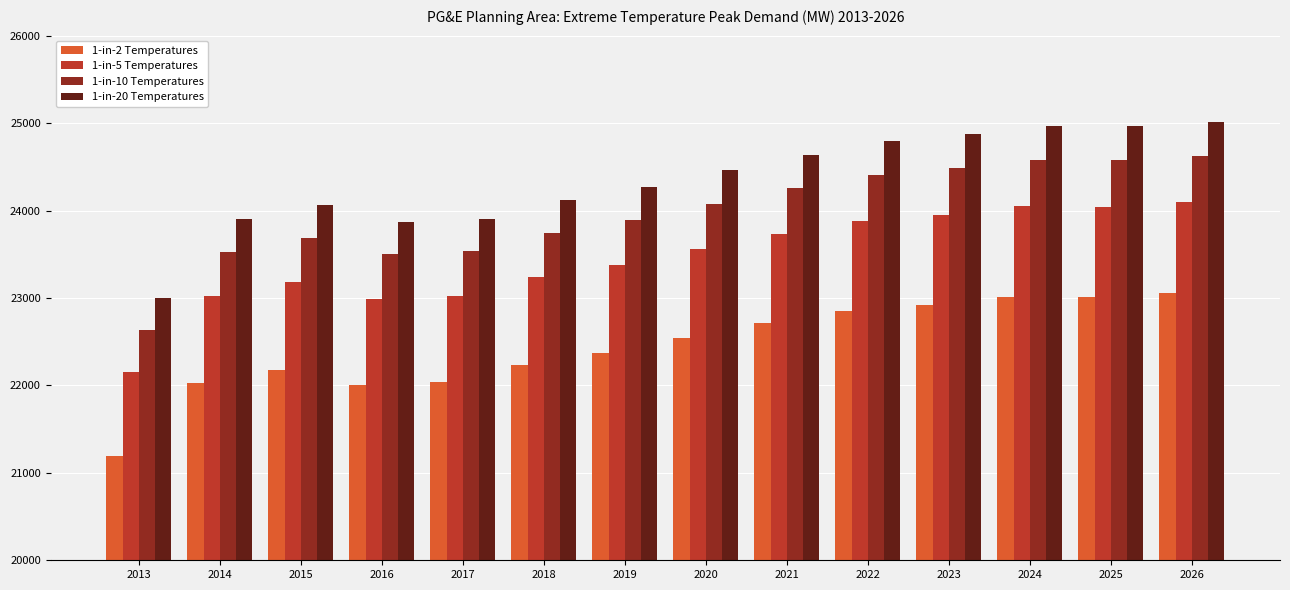

What is the lowest value of the 1-in-2 Temperatures series?

21194.9